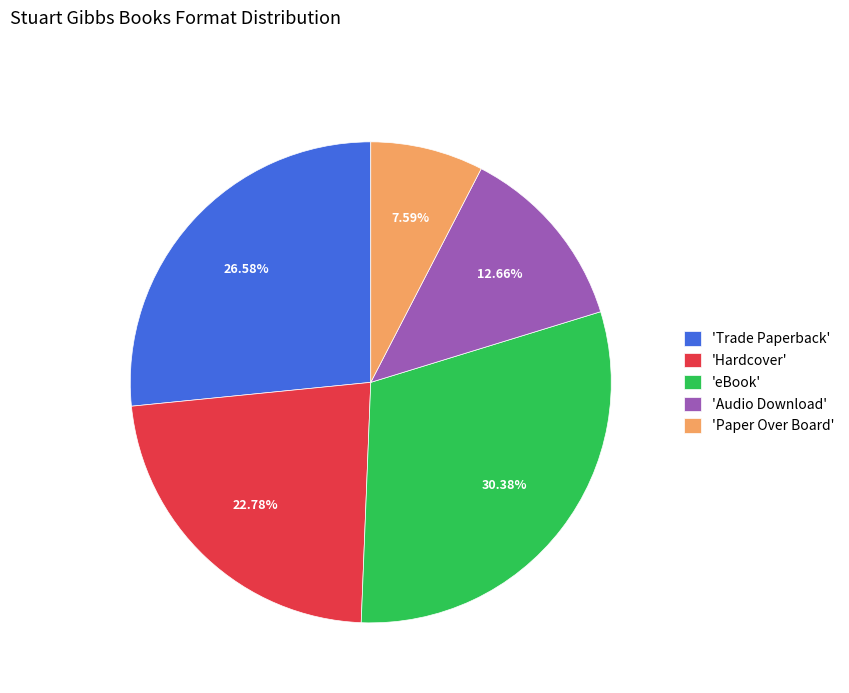

Which has a higher value, 'Audio Download' or 'Hardcover'?

'Hardcover'